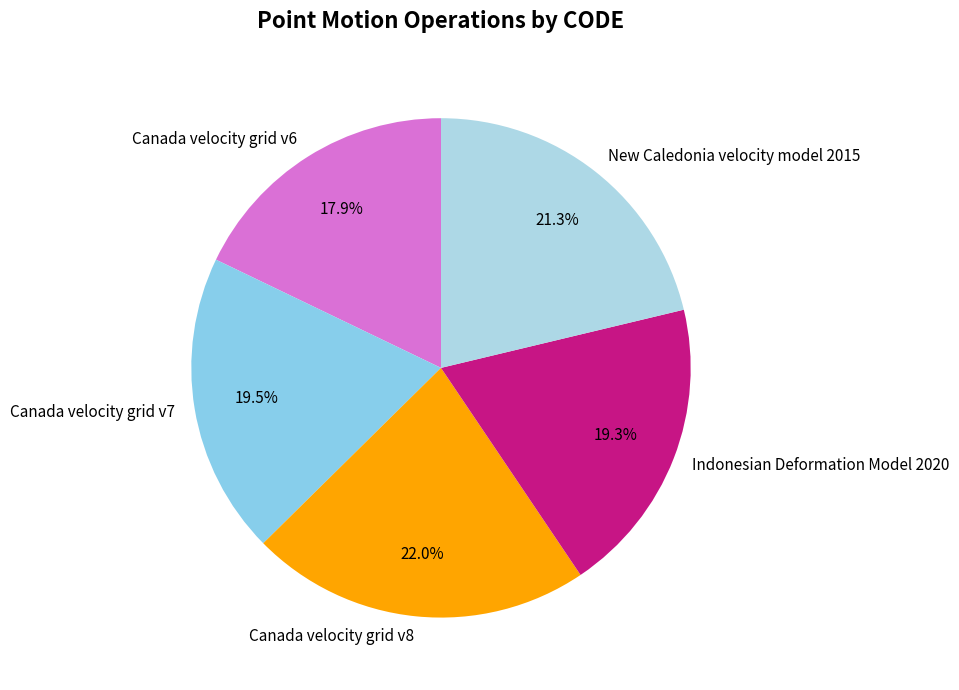

What is the smallest slice in the pie chart?

Canada velocity grid v6